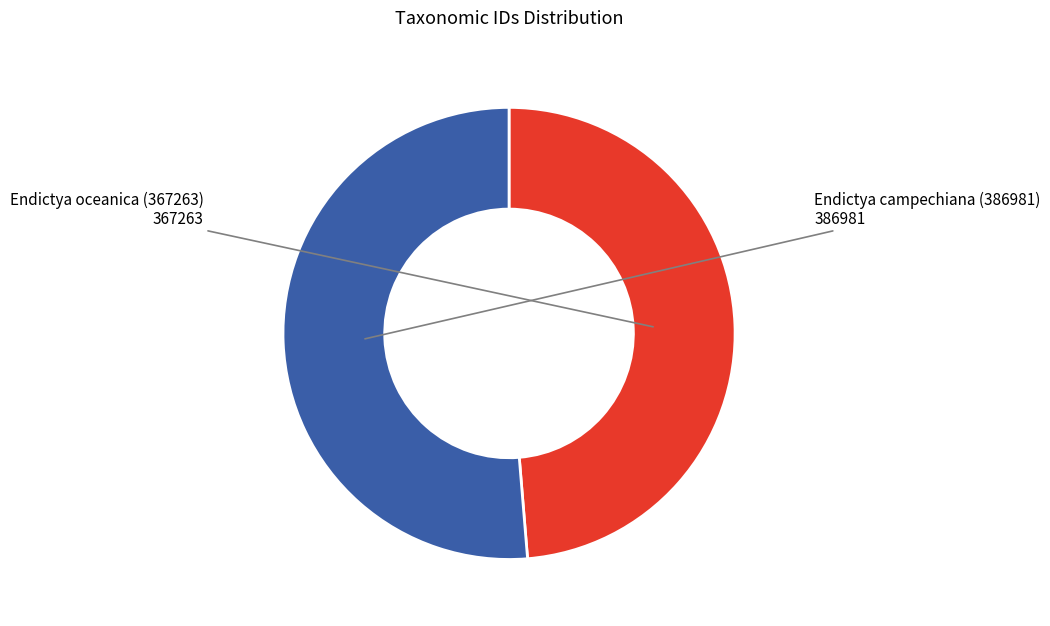

Is there any slice that represents more than half of the pie?

Yes